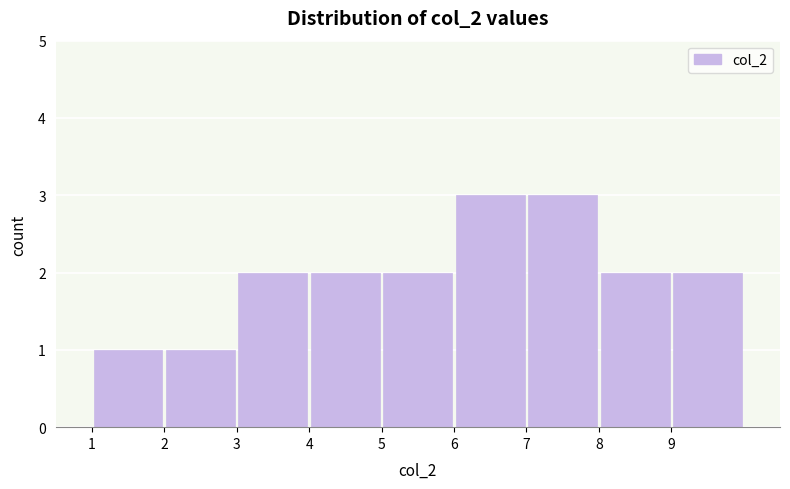

What is the height of the bar covering 3 to 4 on the x-axis? The values are not printed on the chart, so give them approximately, as read against the axis.

2